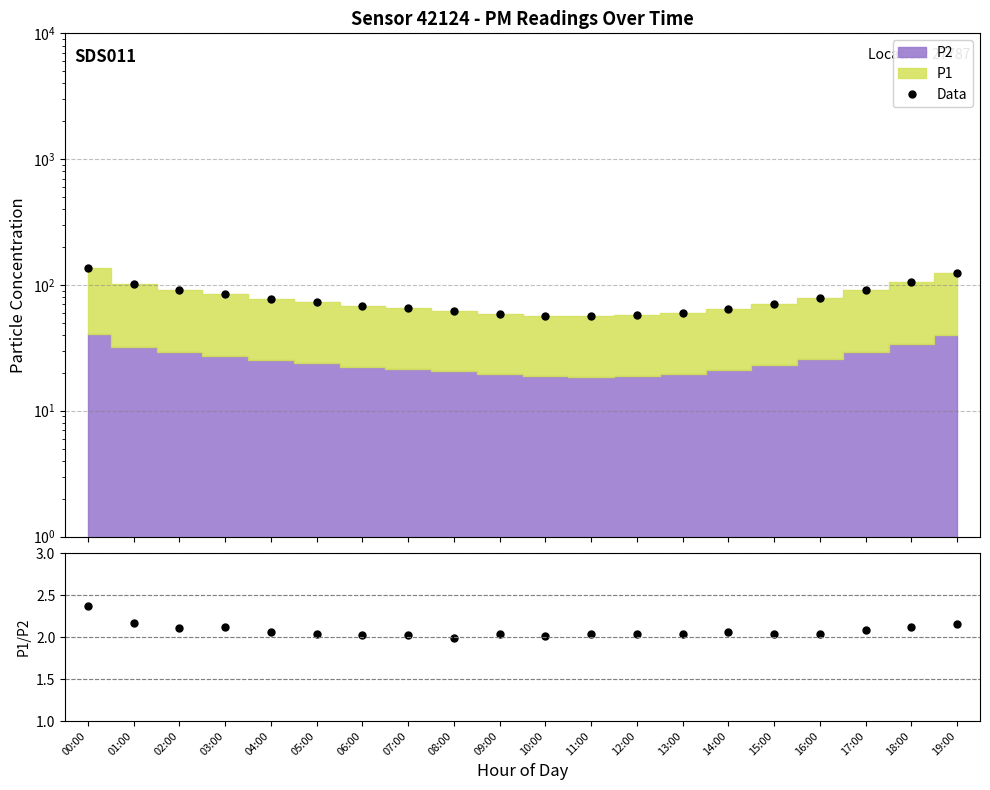

Reading left to right, transcribe all the data shown in this chart.

Data: 136.9	100.8	91.6	84.5	77.7	72.6	67.6	65.5	62.4	59.1	57.1	56.4	57.3	59.8	64.9	70.4	78.7	90.9	106.4	125.4
P1/P2: 2.4	2.2	2.1	2.1	2.1	2.0	2.0	2.0	2.0	2.0	2.0	2.0	2.0	2.0	2.1	2.0	2.0	2.1	2.1	2.2